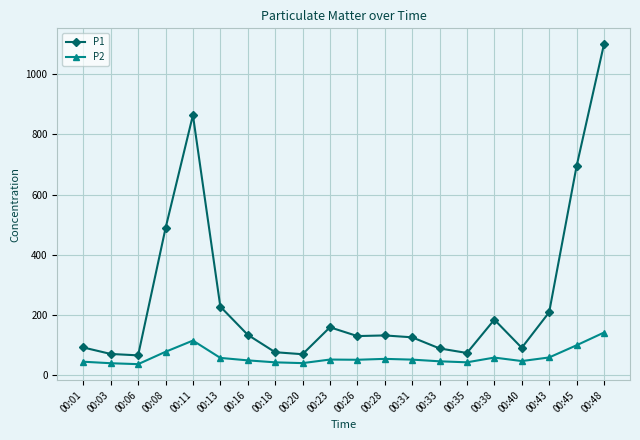

List the series in order of their overall mean, highest first.

P1, P2